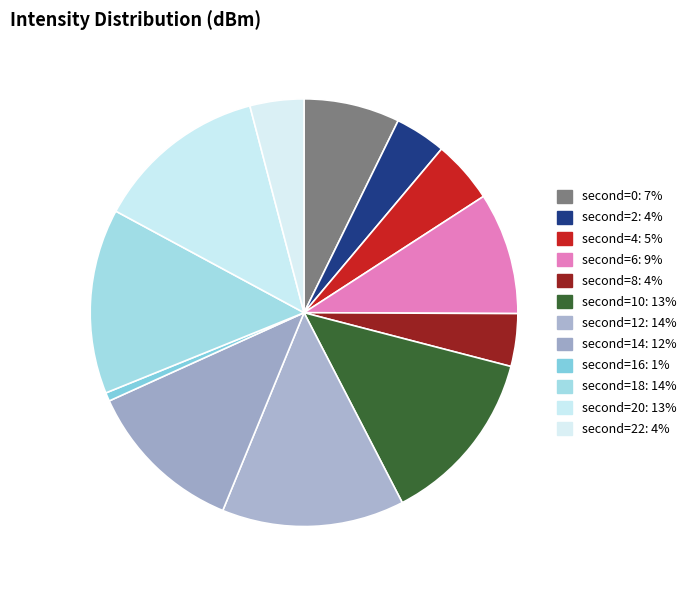

Rank the categories by value from highest to lowest.

second=18, second=12, second=10, second=20, second=14, second=6, second=0, second=4, second=22, second=8, second=2, second=16